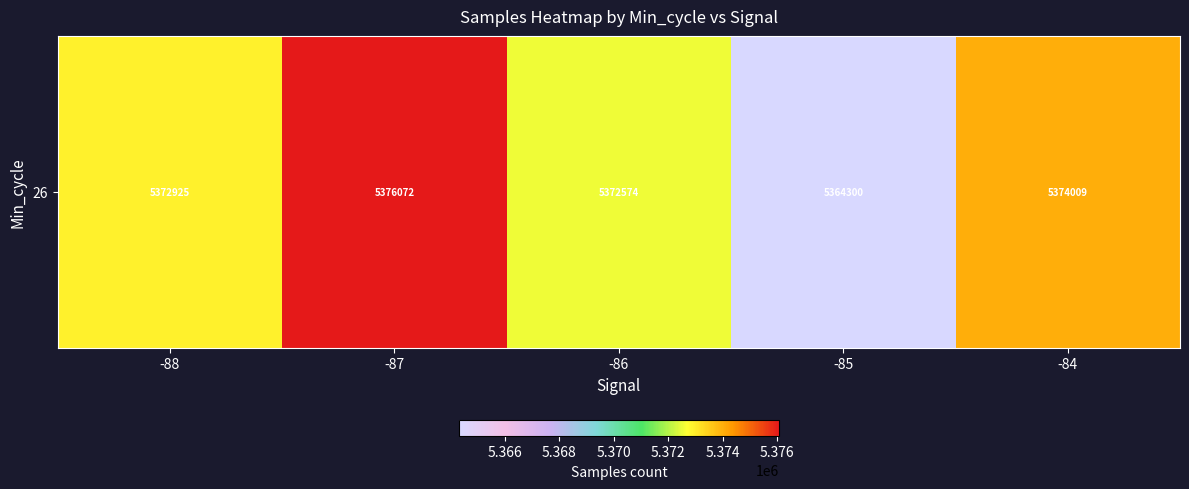

What is the sum of the values at -87 and -88?

10748997.2